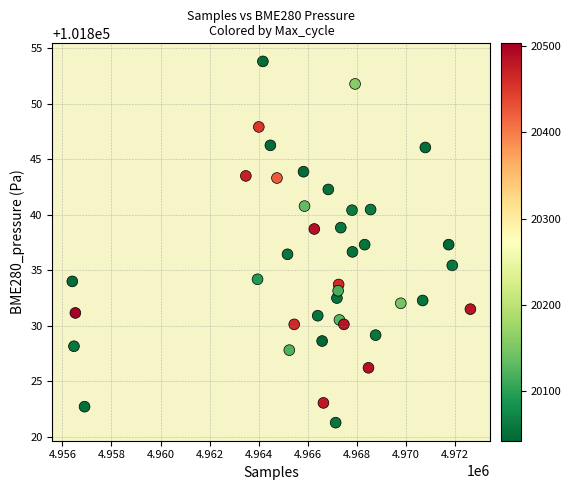

What is the range of X values (max minus min)?

16222.0